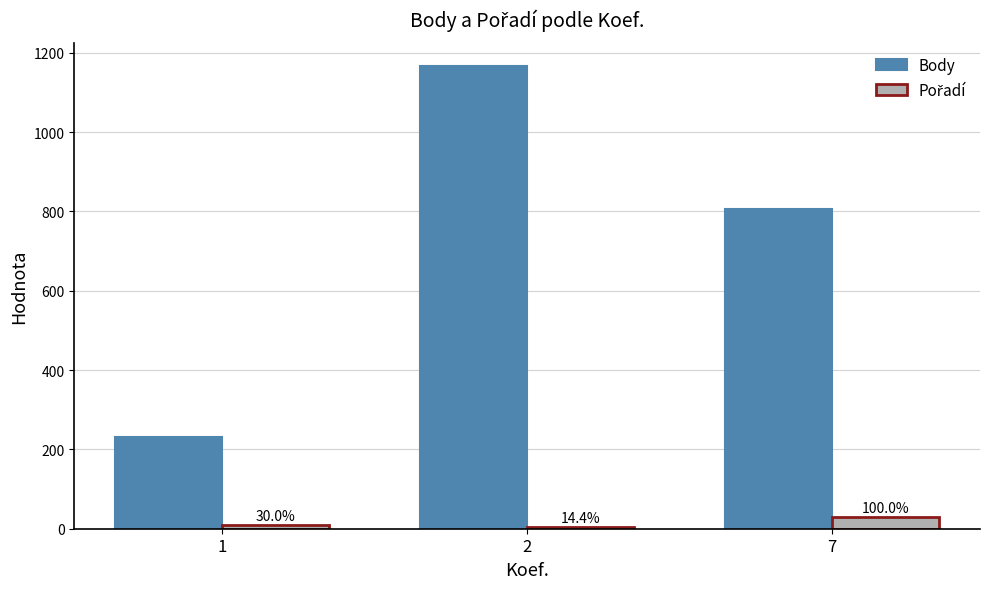

Are the bars horizontal?

No